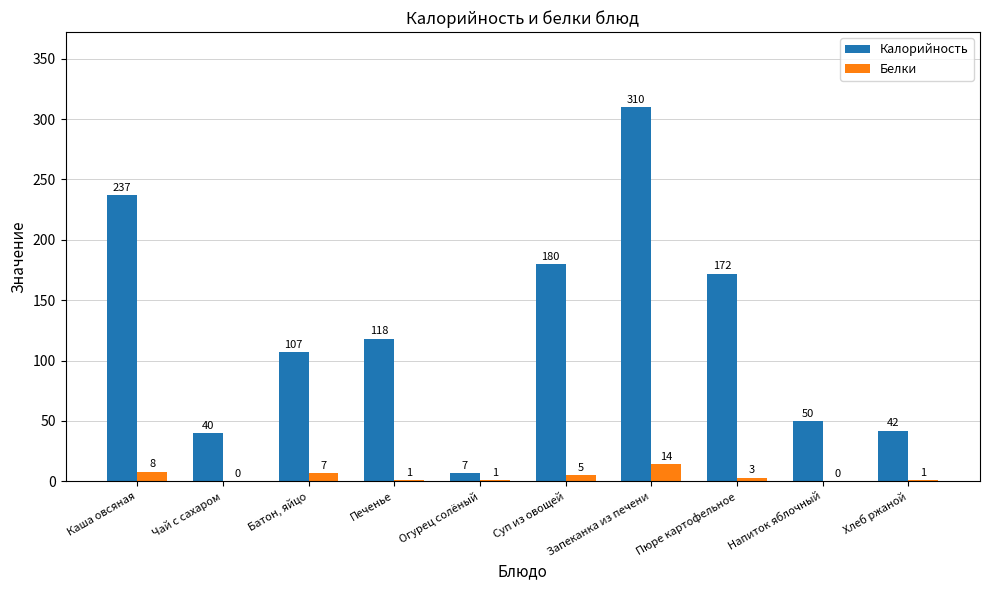

Reading left to right, what are all the values shown in this chart?

Калорийность: Каша овсяная=237	Чай с сахаром=40	Батон, яйцо=107	Печенье=118	Огурец солёный=7	Суп из овощей=180	Запеканка из печени=310	Пюре картофельное=172	Напиток яблочный=50	Хлеб ржаной=42
Белки: Каша овсяная=8	Чай с сахаром=0	Батон, яйцо=7	Печенье=1	Огурец солёный=1	Суп из овощей=5	Запеканка из печени=14	Пюре картофельное=3	Напиток яблочный=0	Хлеб ржаной=1